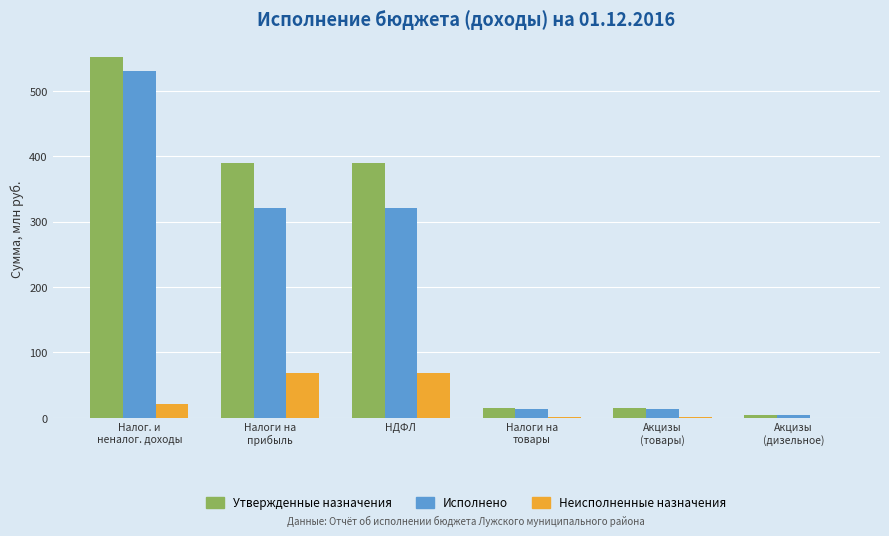

What is the total value across all series at Налоги на
прибыль?

778.5